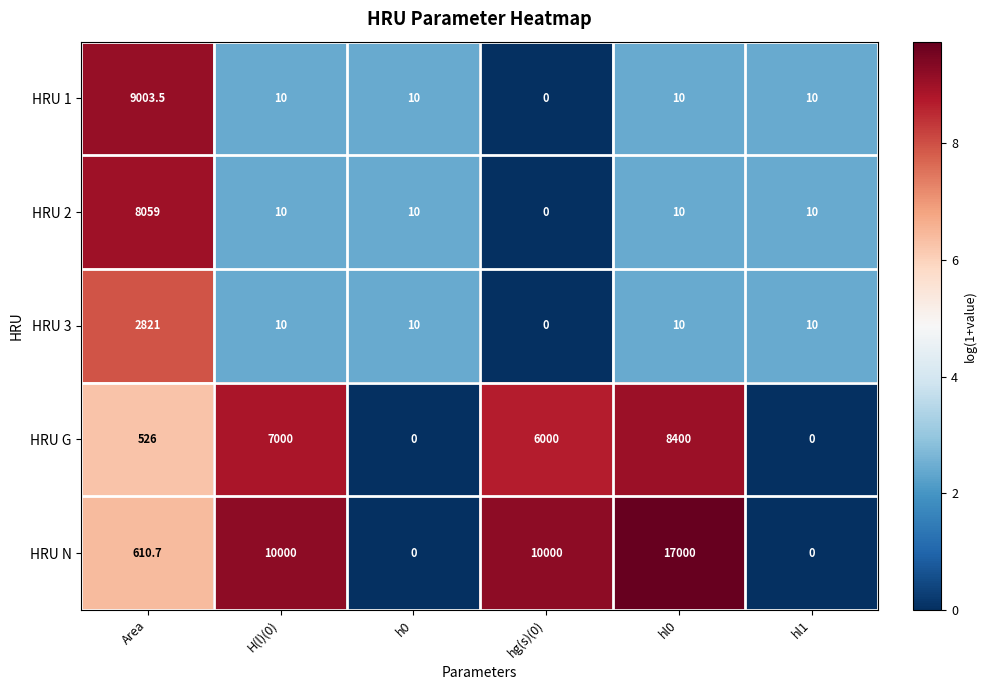

Where does the HRU 3 series first go above 10?

Area